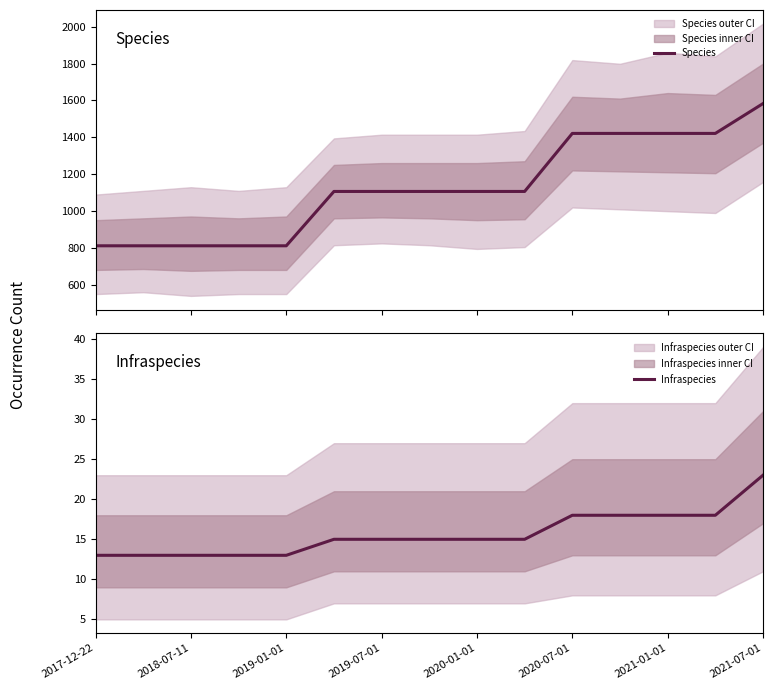

What is the minimum value for Species?

811